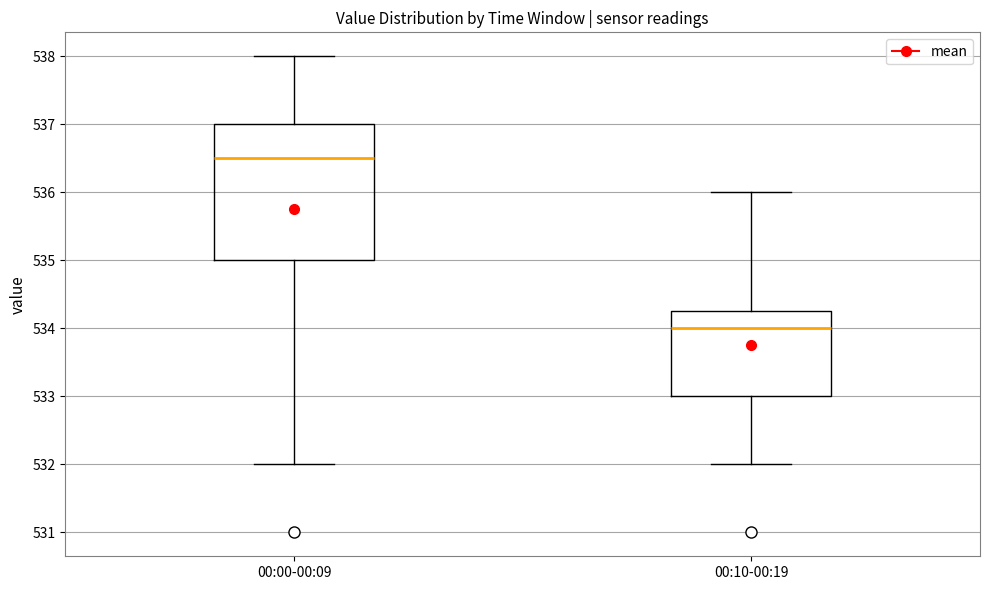

Which box's median line is the highest?

00:00-00:09